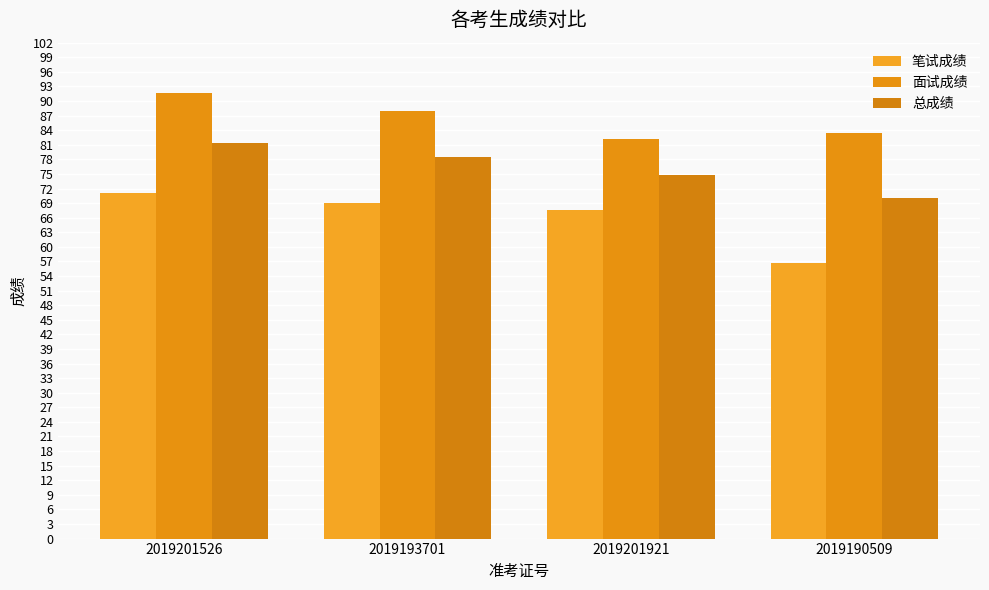

The 总成绩 series shows 34.5 at 2019190509. True or false?

False